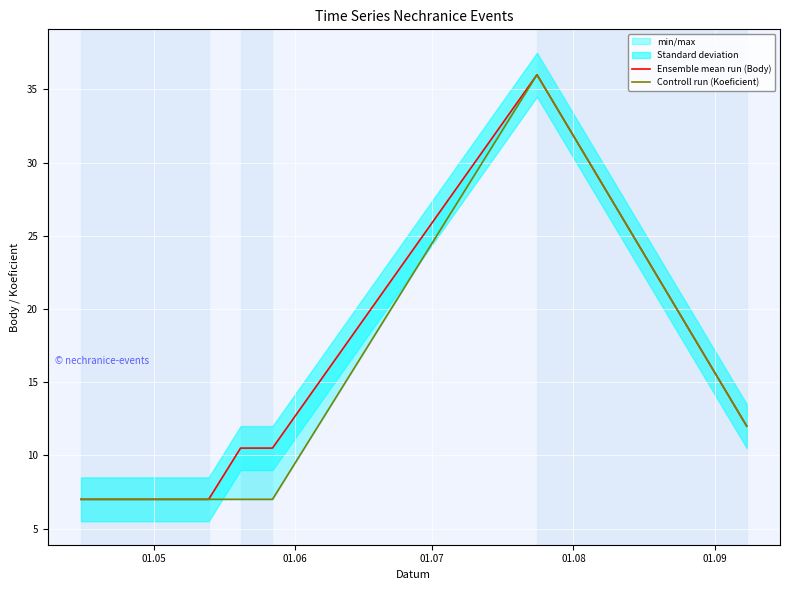

What is the minimum value shown in the chart?

7.0